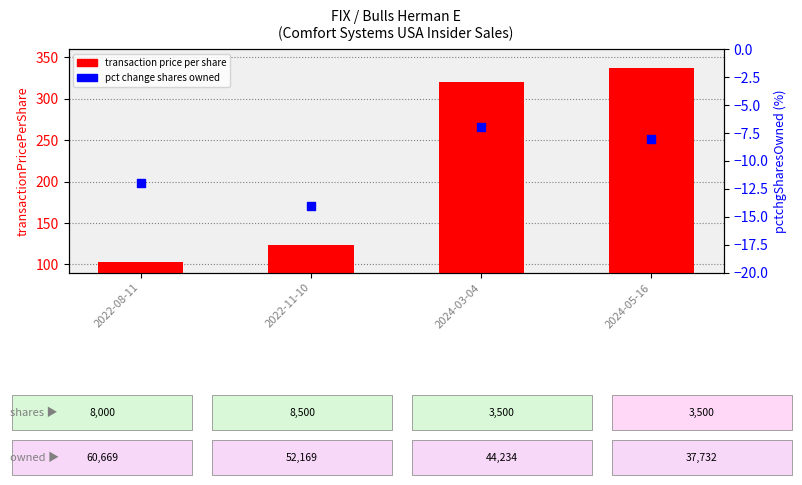

At which category is the sum across all series the highest?

2024-05-16